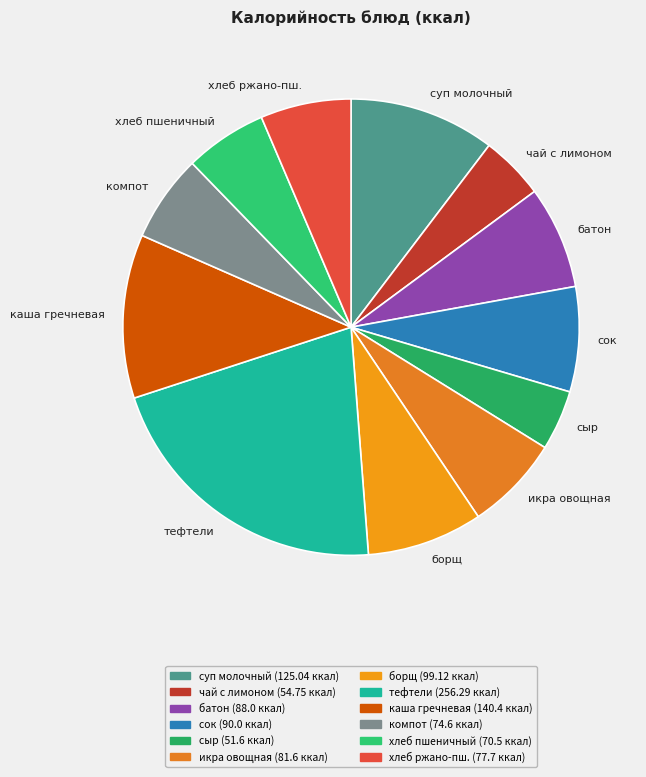

Which category has the biggest portion of the pie?

тефтели